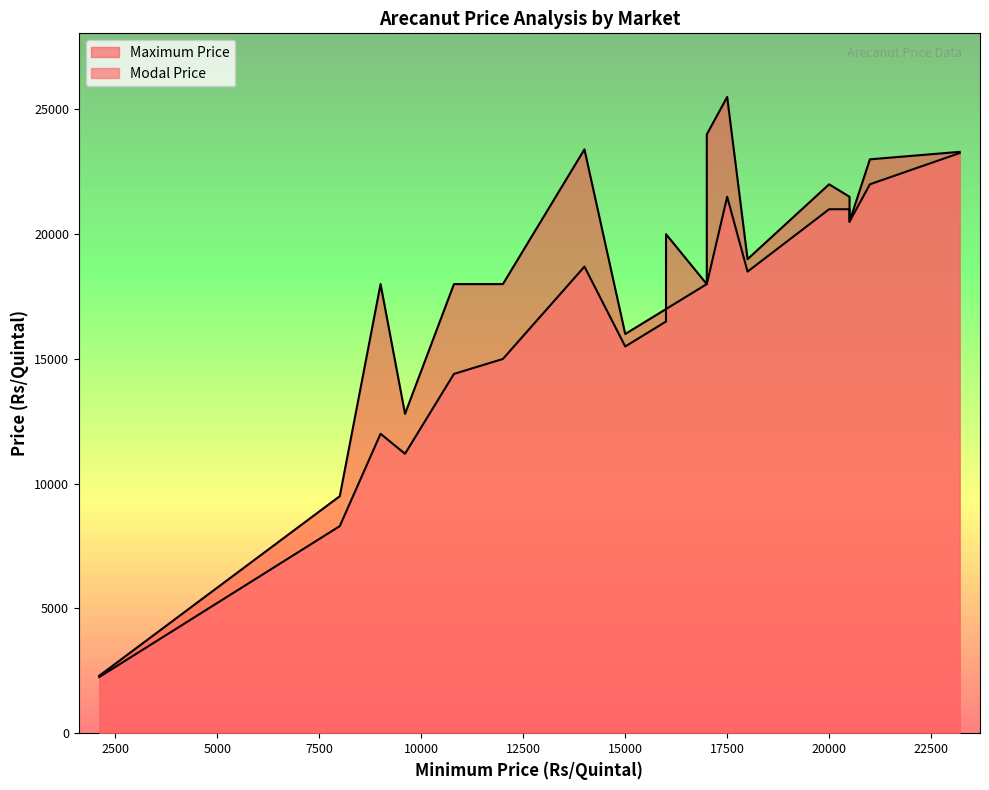

Is the value of Modal Price at 17500 greater than the value of Maximum Price at 18000?

Yes